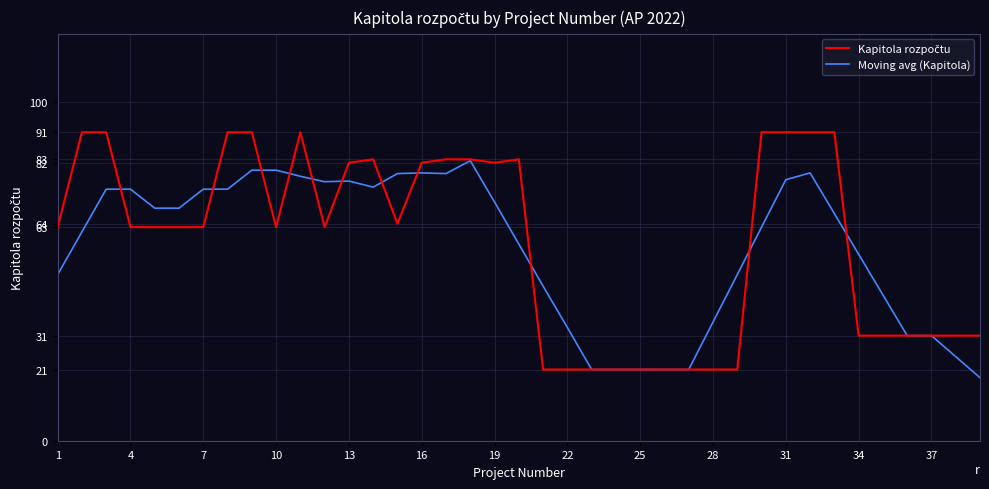

What is the maximum value shown in the chart?

91.0